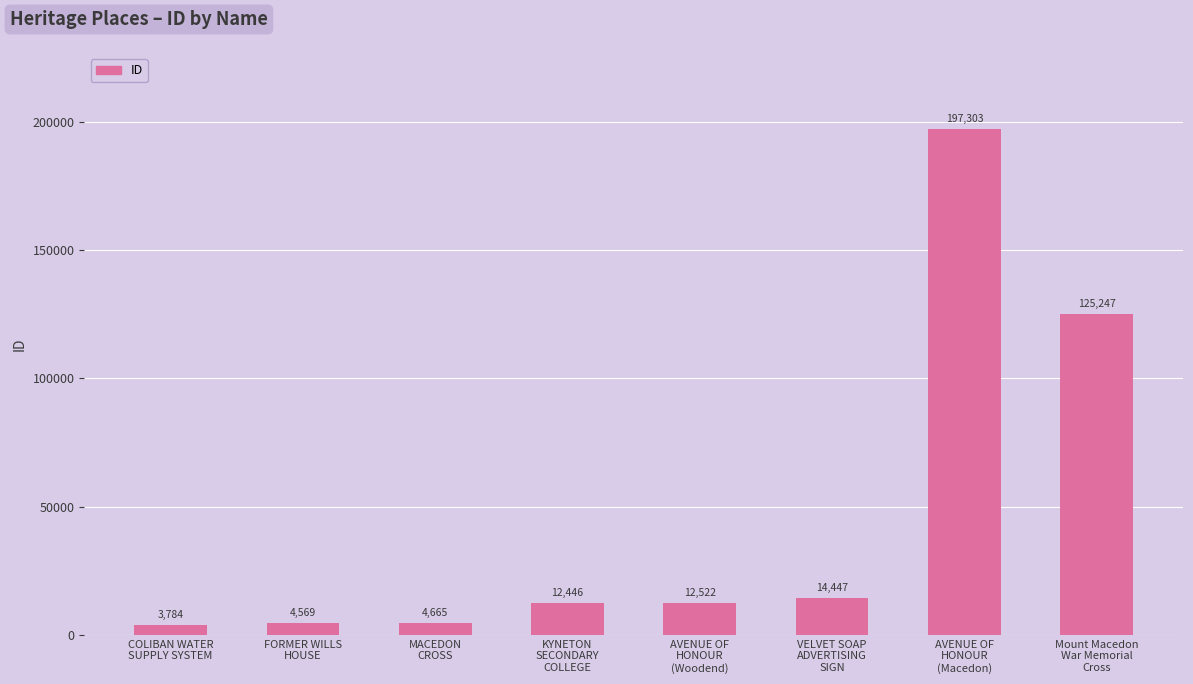

List the labels in order of value, largest first.

AVENUE OF
HONOUR
(Macedon), Mount Macedon
War Memorial
Cross, VELVET SOAP
ADVERTISING
SIGN, AVENUE OF
HONOUR
(Woodend), KYNETON
SECONDARY
COLLEGE, MACEDON
CROSS, FORMER WILLS
HOUSE, COLIBAN WATER
SUPPLY SYSTEM